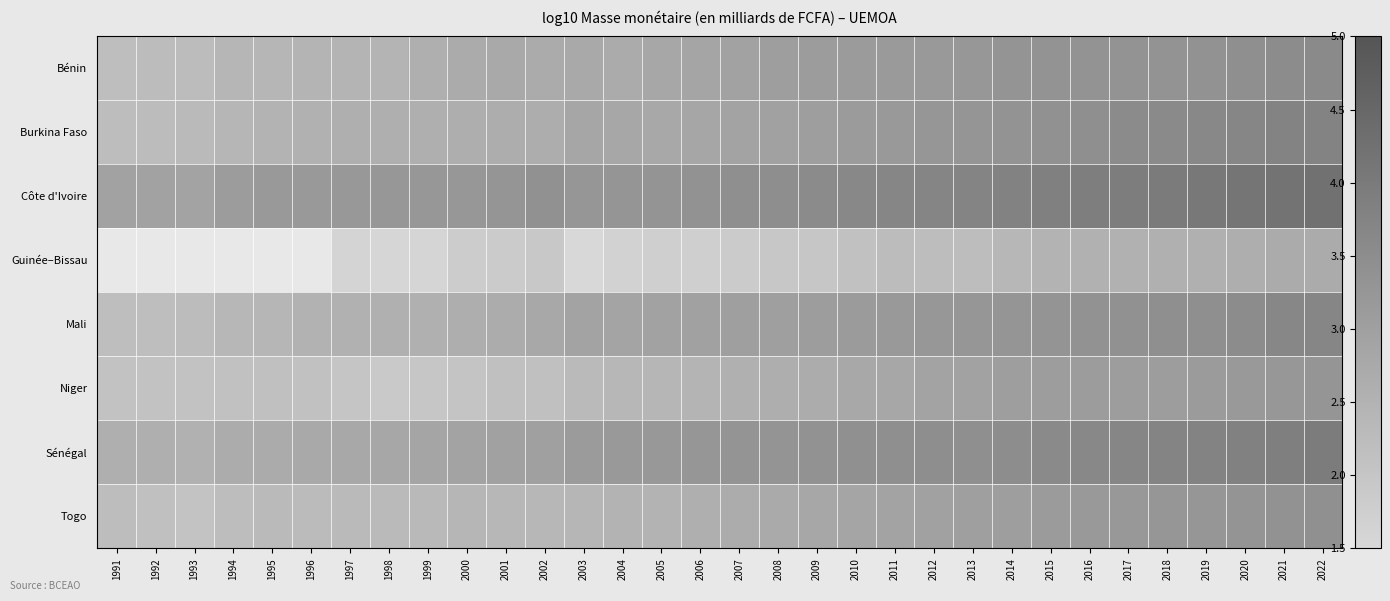

Read the Niger value at 2002.

2.1